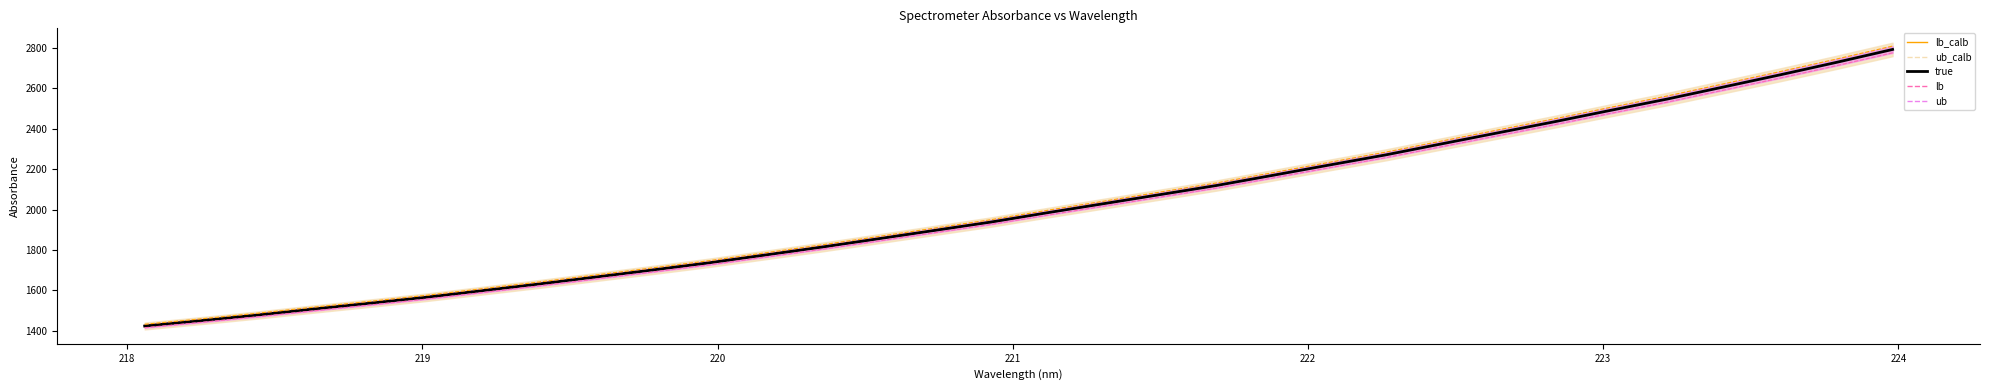

What is the maximum value for lb?

2776.7